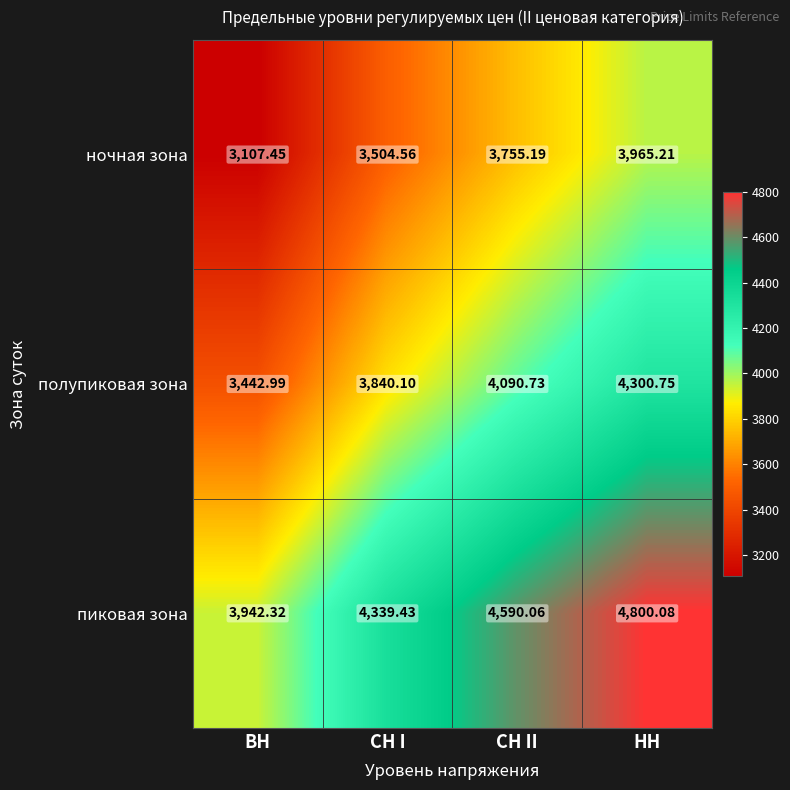

Where is полупиковая зона nearest to the value 3871?

СН I